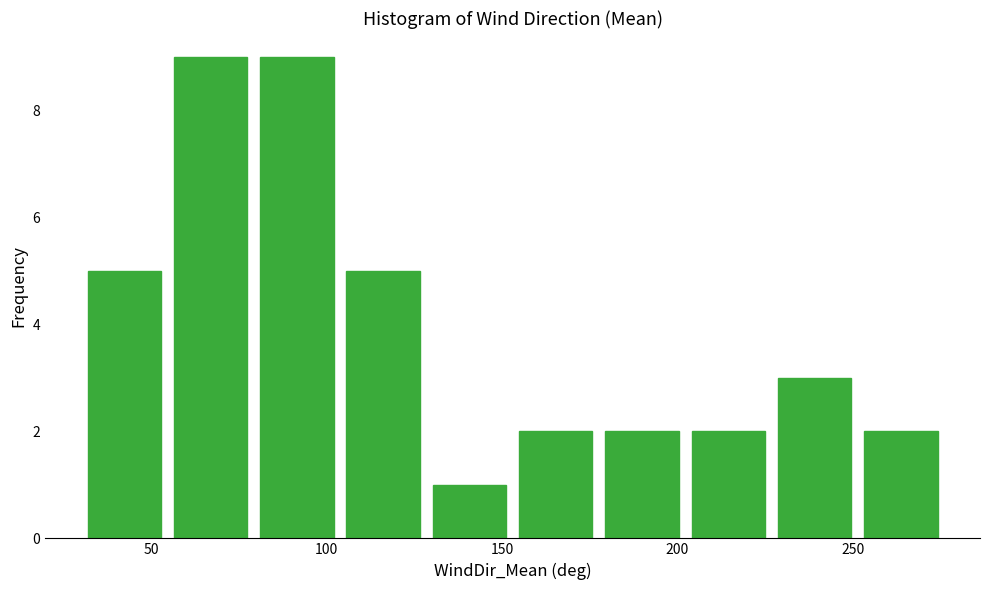

How tall is the bar that spans 30 to 55 on the x-axis? Neither the bar edges nor the heights are printed on the chart, so give them approximately, as read against the axes.

5